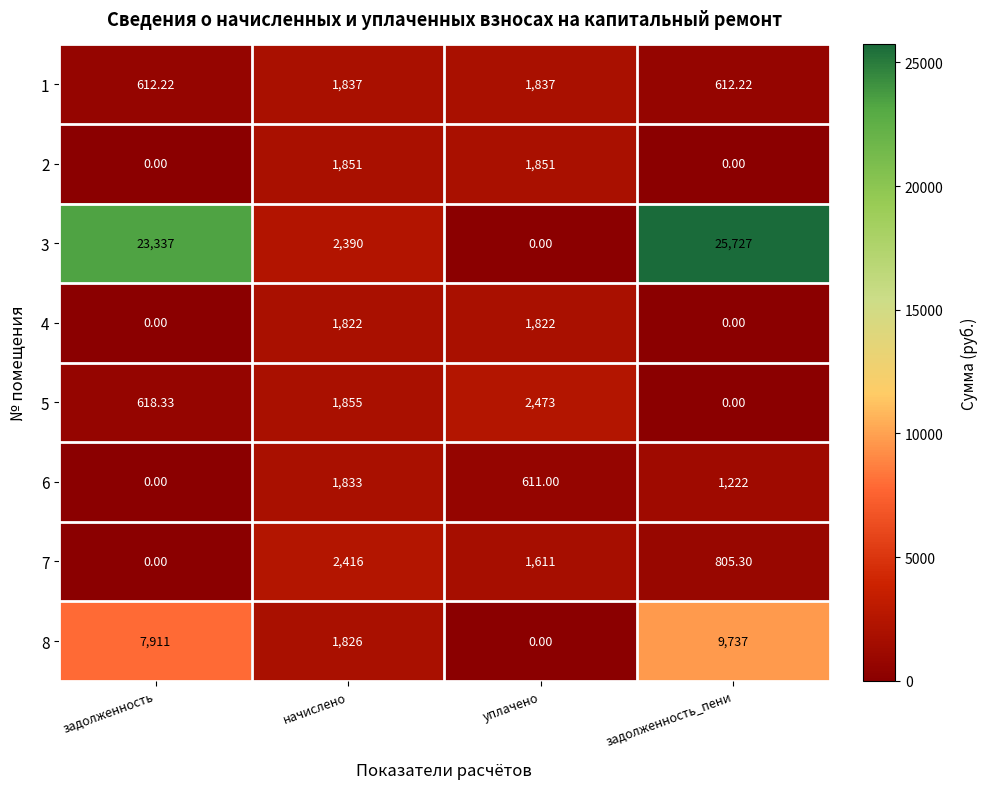

Rank the categories by 5 value from lowest to highest.

задолженность_пени, задолженность, начислено, уплачено